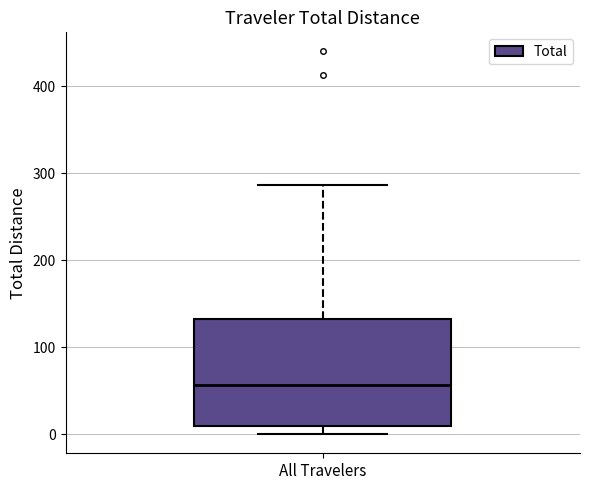

Where does the upper whisker of the box for All Travelers end on the y-axis? The values are not printed on the chart, so give them approximately, as read against the axis.

290